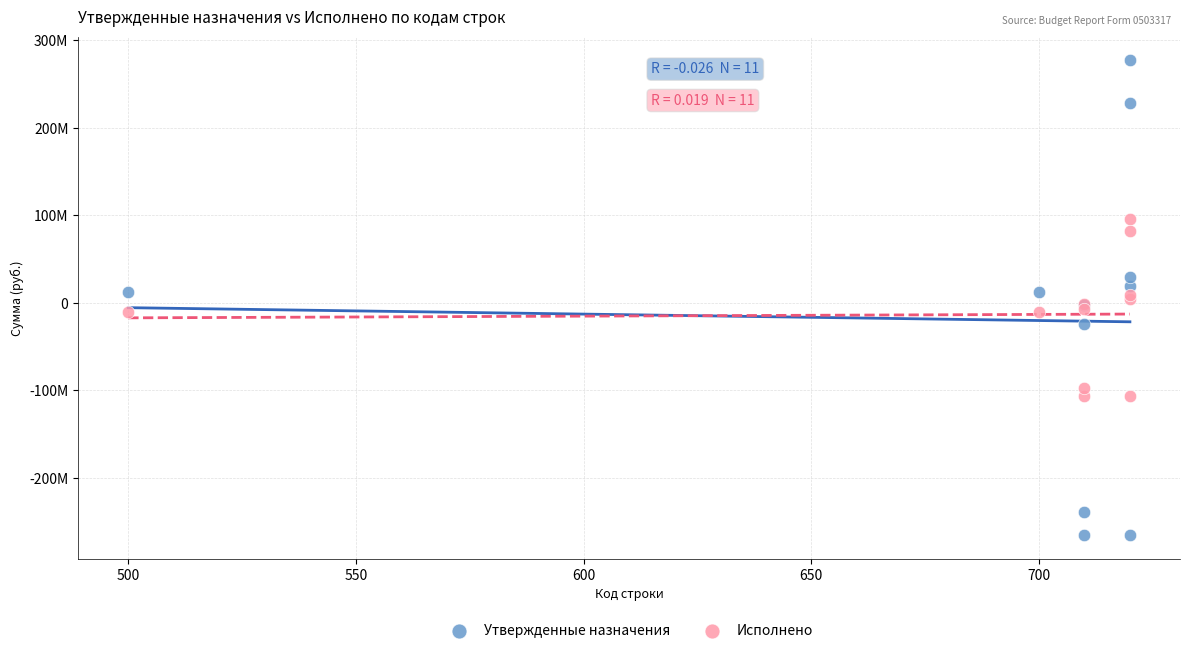

What are all the series names shown in the legend?

Утвержденные назначения, Исполнено